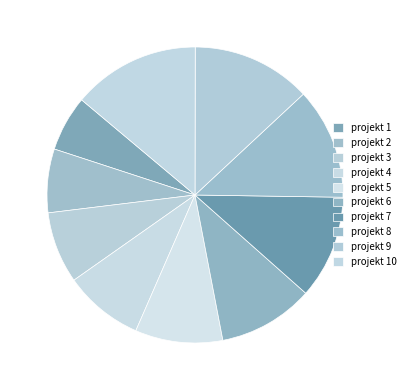

True or false: projekt 8 accounts for 12% of the total.

True